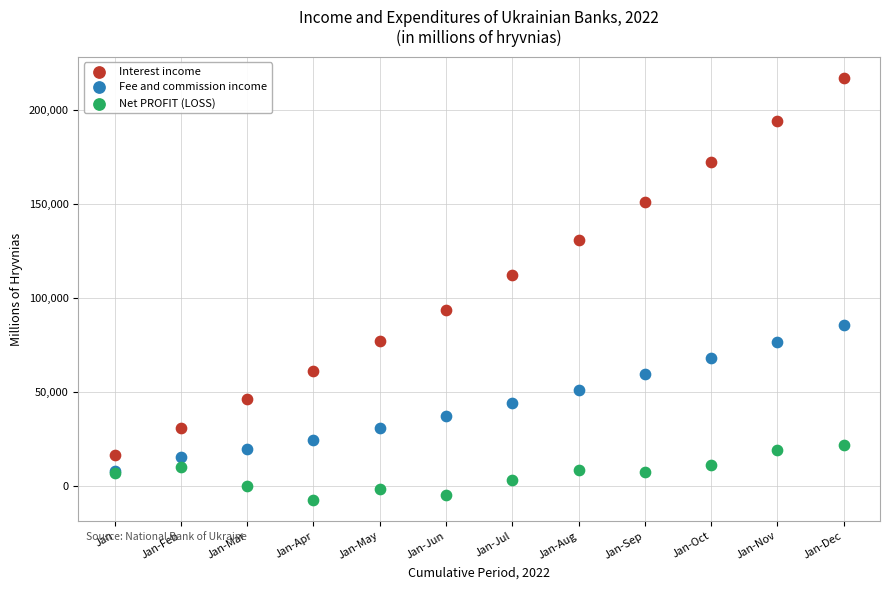

Which series reaches the maximum Y coordinate?

Interest income